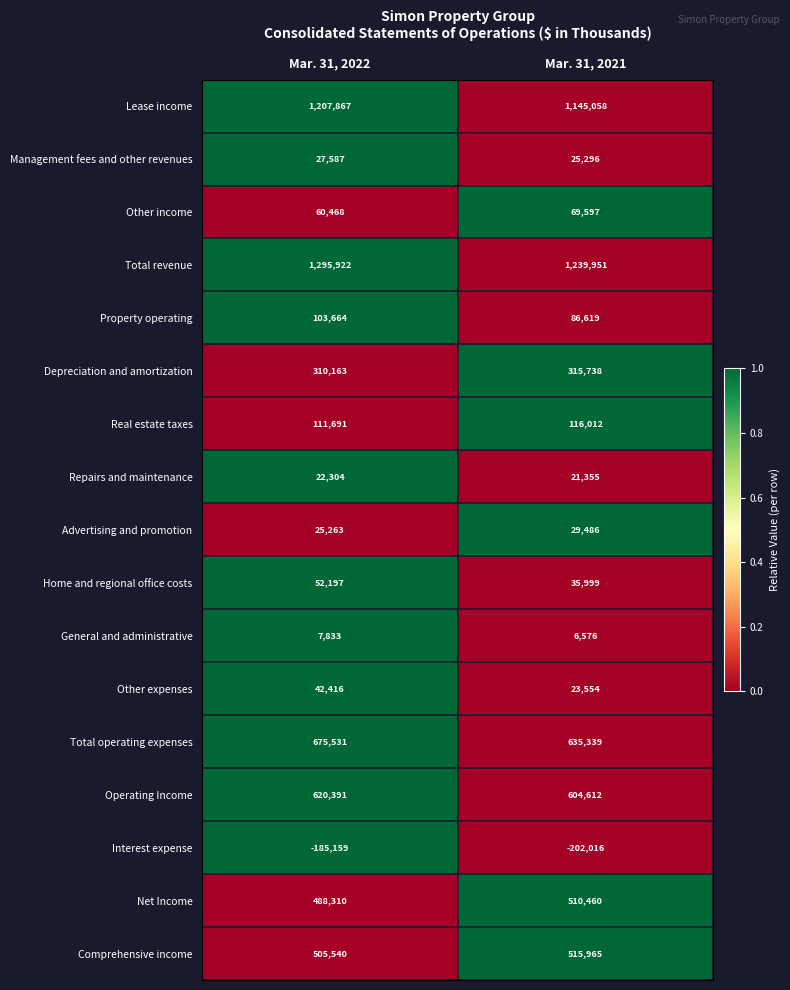

Rank the series at Mar. 31, 2022 from highest to lowest value.

Total revenue, Lease income, Total operating expenses, Operating Income, Comprehensive income, Net Income, Depreciation and amortization, Real estate taxes, Property operating, Other income, Home and regional office costs, Other expenses, Management fees and other revenues, Advertising and promotion, Repairs and maintenance, General and administrative, Interest expense